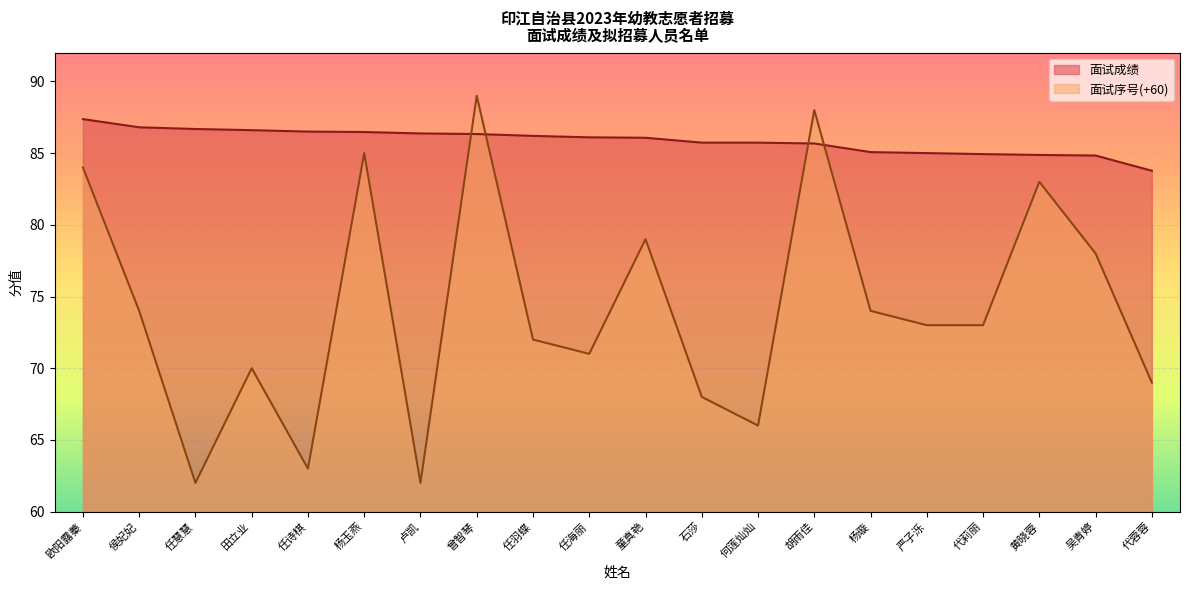

True or false: 面试序号 has more than 2 interior local peaks.

True